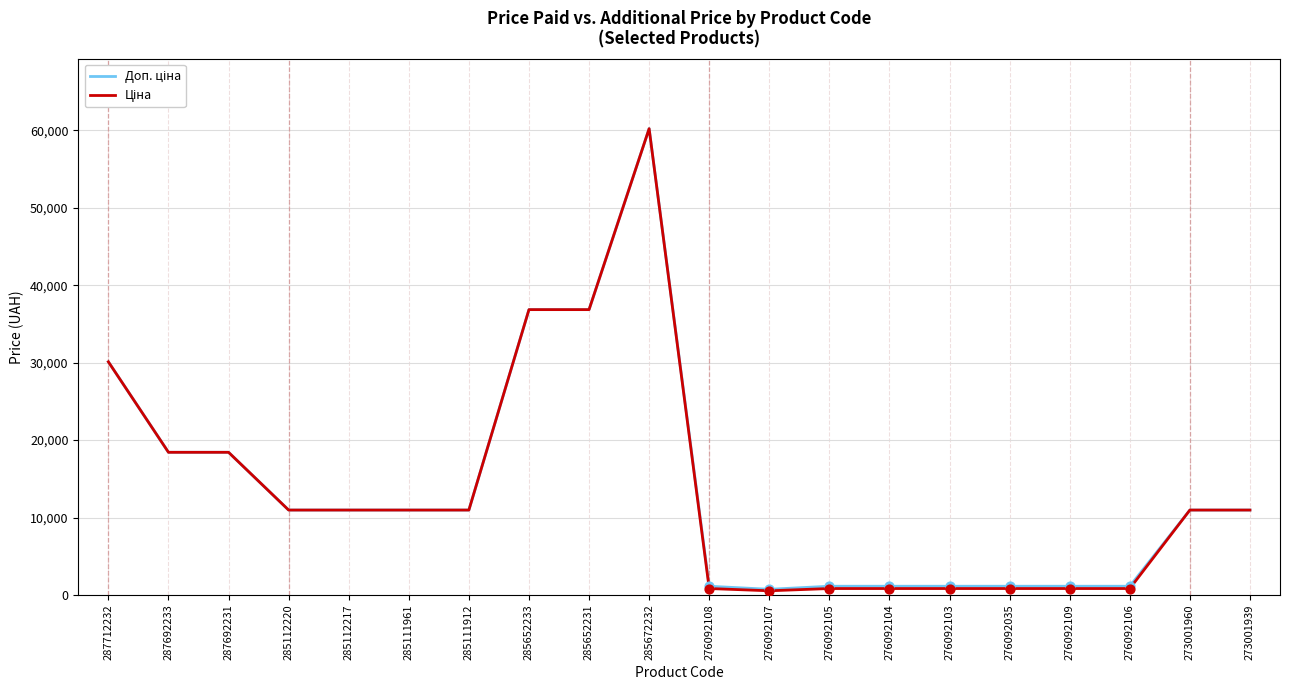

What is the total value across all series at 287712232?

60205.6